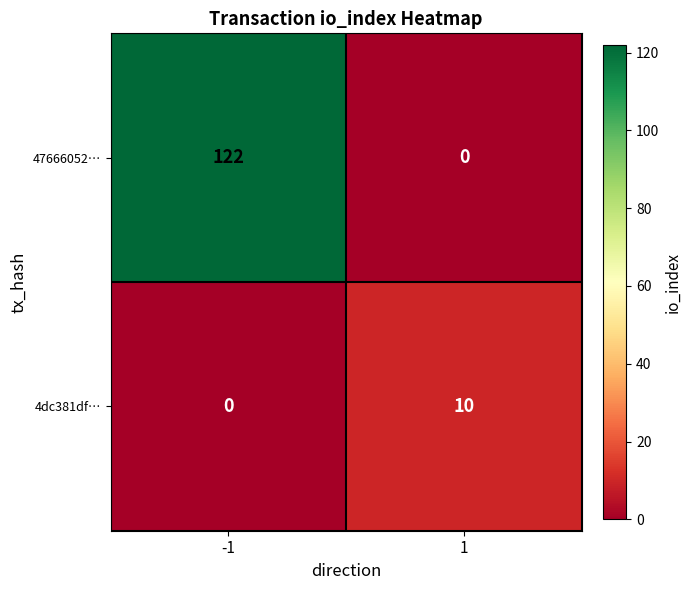

Which label corresponds to the largest value in the chart?

-1